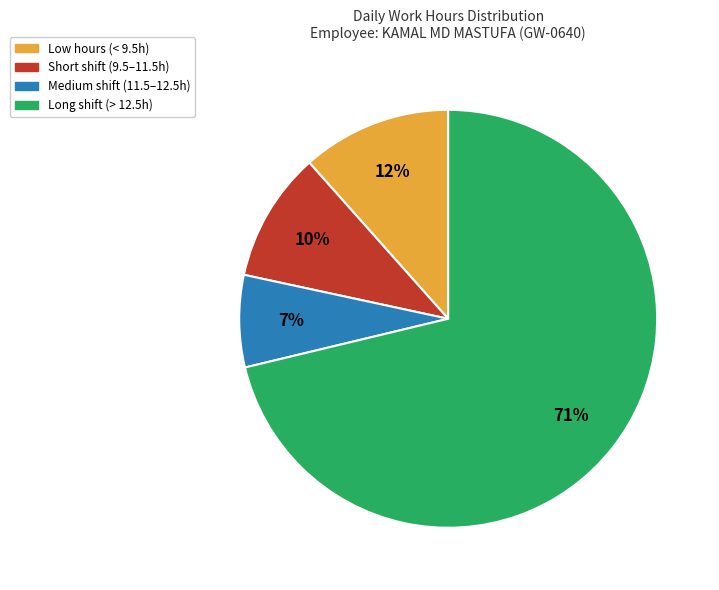

Do Long shift (> 12.5h) and Short shift (9.5–11.5h) together represent more than half of the pie?

Yes